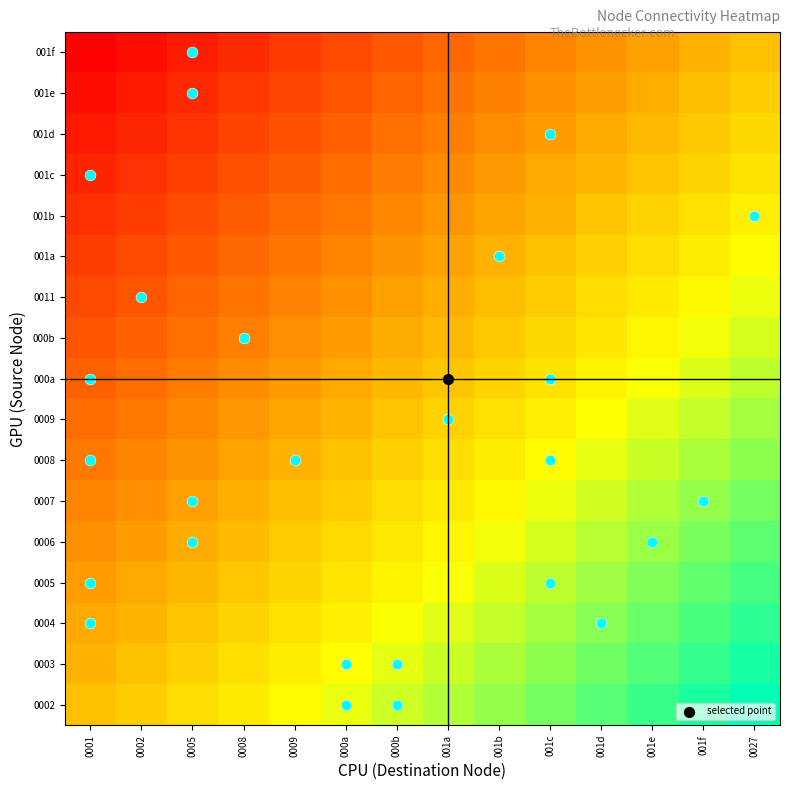

Rank the series by their maximum value, from highest to lowest.

0002, 0003, 0004, 0005, 0006, 0007, 0008, 0009, 000a, 000b, 0011, 001a, 001b, 001c, 001d, 001e, 001f